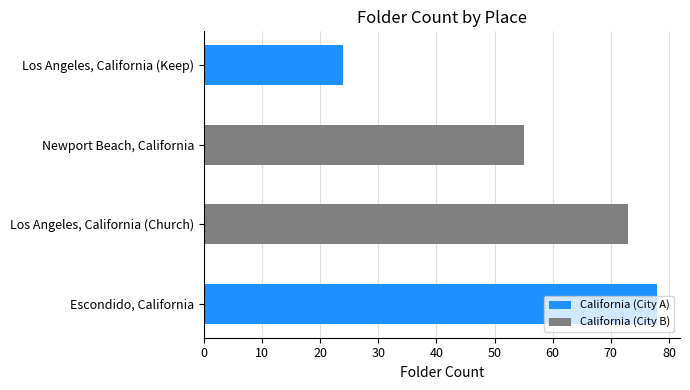

How many categories are shown in the chart?

4